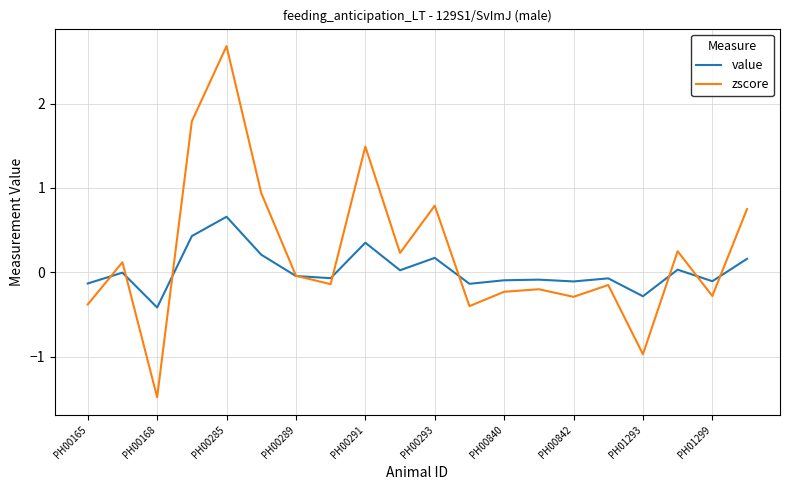

Which series has the largest range (max minus min)?

zscore